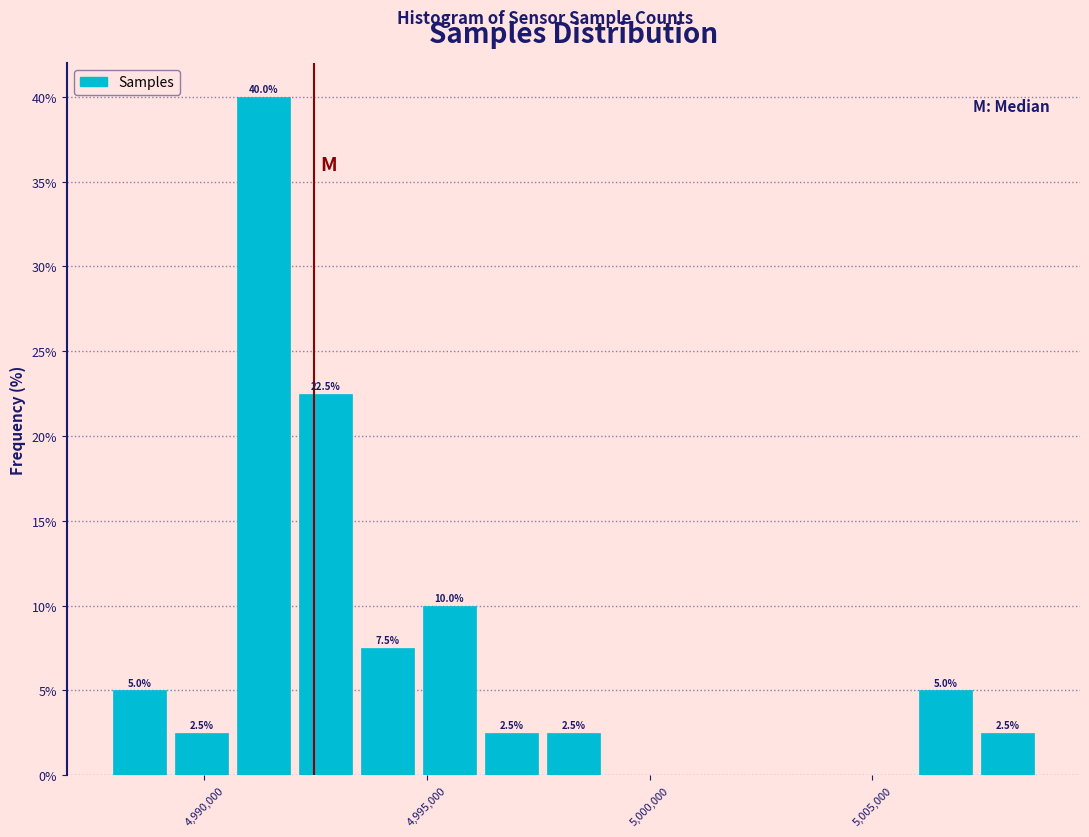

Read against the x-axis, roughly where is the centre of the tallest bar?

4991500